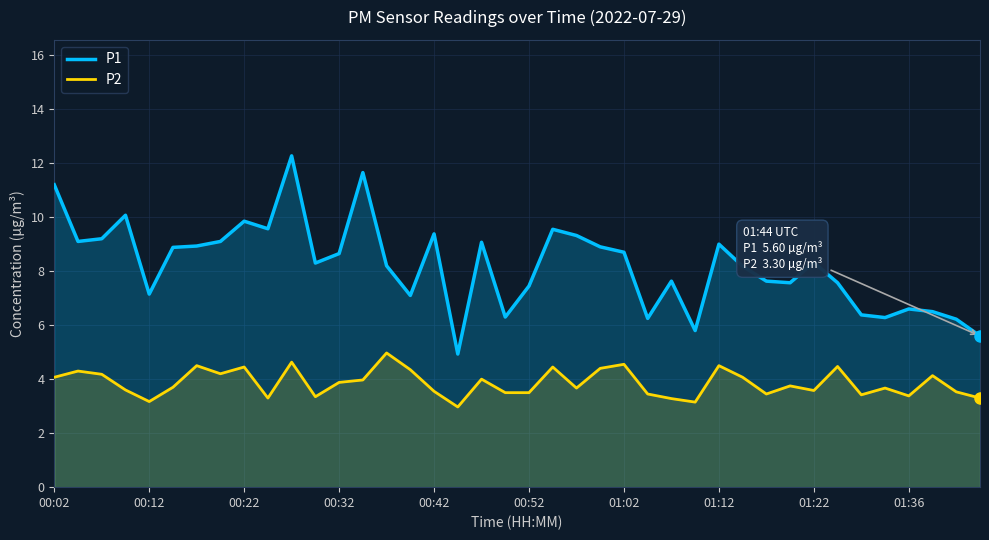

What is the sum of the P2 values at 01:36 and 00:02?

7.5